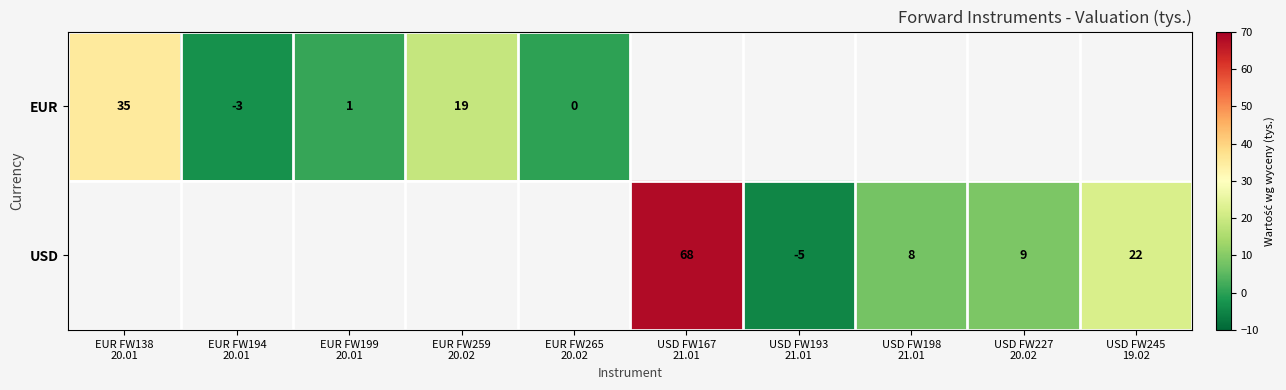

At EUR FW265 20.02, list the series in order from largest to smallest.

EUR, USD